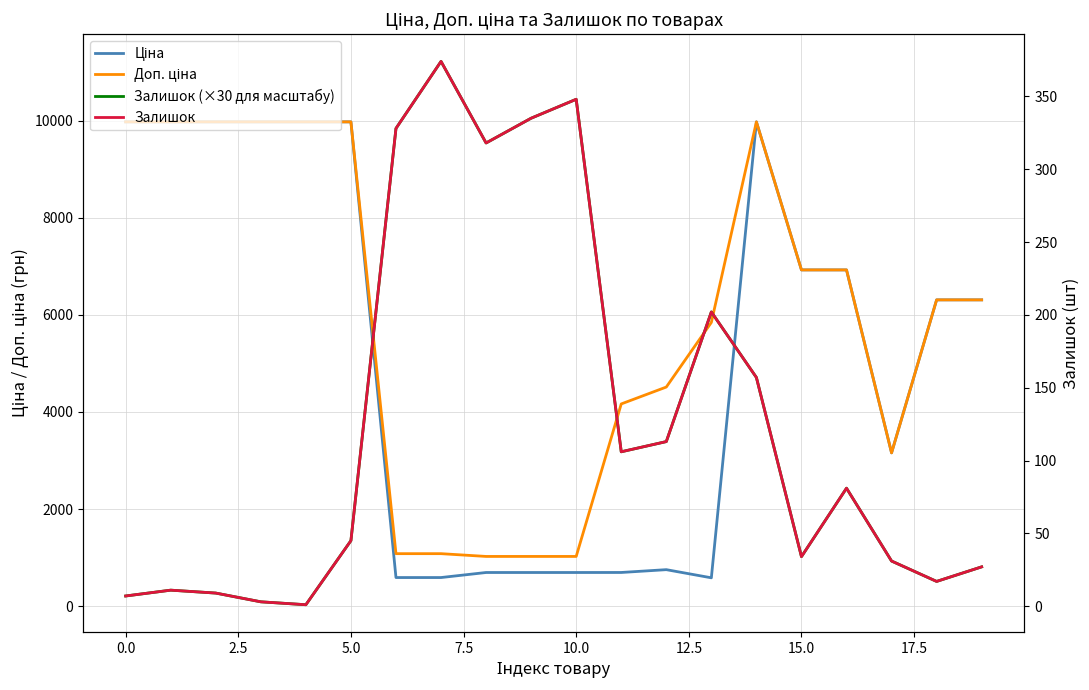

Rank the series at 12.5 from highest to lowest value.

Залишок (×30 для масштабу), Доп. ціна, Ціна, Залишок